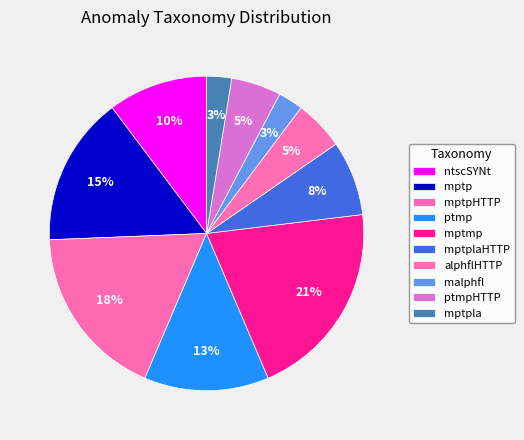

Do mptp and mptpHTTP together represent more than half of the pie?

No